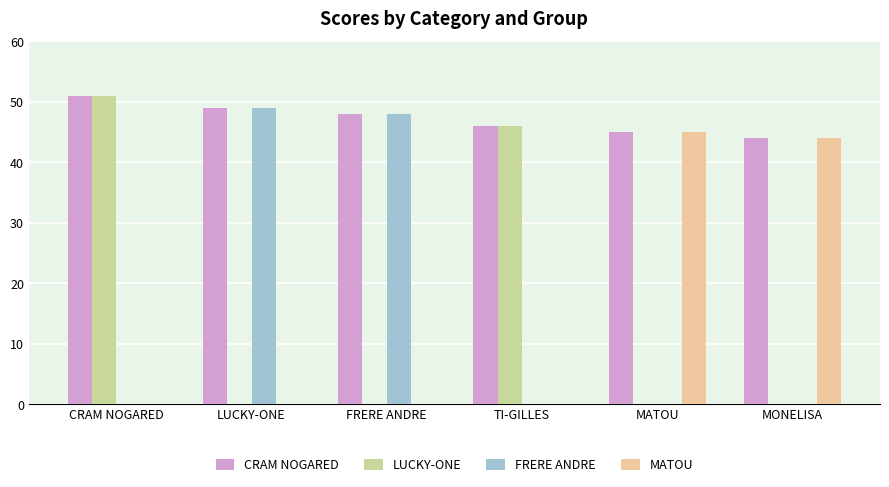

Reading left to right, what are all the values shown in this chart?

CRAM NOGARED: CRAM NOGARED=51	LUCKY-ONE=49	FRERE ANDRE=48	TI-GILLES=46	MATOU=45	MONELISA=44
LUCKY-ONE: CRAM NOGARED=51	LUCKY-ONE=0	FRERE ANDRE=0	TI-GILLES=46	MATOU=0	MONELISA=0
FRERE ANDRE: CRAM NOGARED=0	LUCKY-ONE=49	FRERE ANDRE=48	TI-GILLES=0	MATOU=0	MONELISA=0
MATOU: CRAM NOGARED=0	LUCKY-ONE=0	FRERE ANDRE=0	TI-GILLES=0	MATOU=45	MONELISA=44